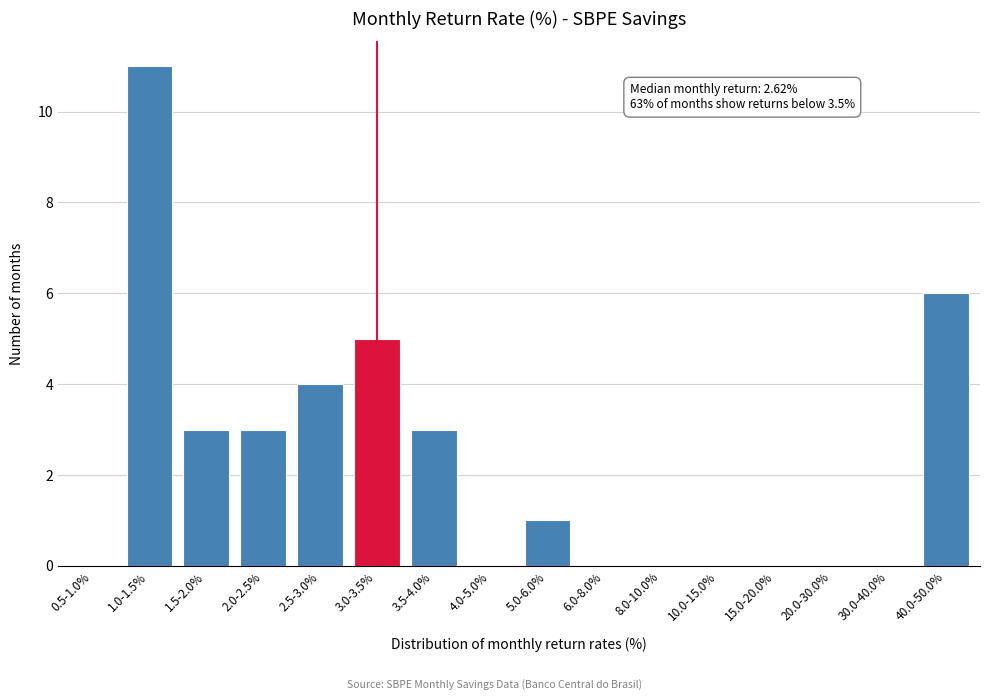

Reading left to right, what are all the values shown in this chart?

0.5-1.0%=0	1.0-1.5%=11	1.5-2.0%=3	2.0-2.5%=3	2.5-3.0%=4	3.0-3.5%=5	3.5-4.0%=3	4.0-5.0%=0	5.0-6.0%=1	6.0-8.0%=0	8.0-10.0%=0	10.0-15.0%=0	15.0-20.0%=0	20.0-30.0%=0	30.0-40.0%=0	40.0-50.0%=6